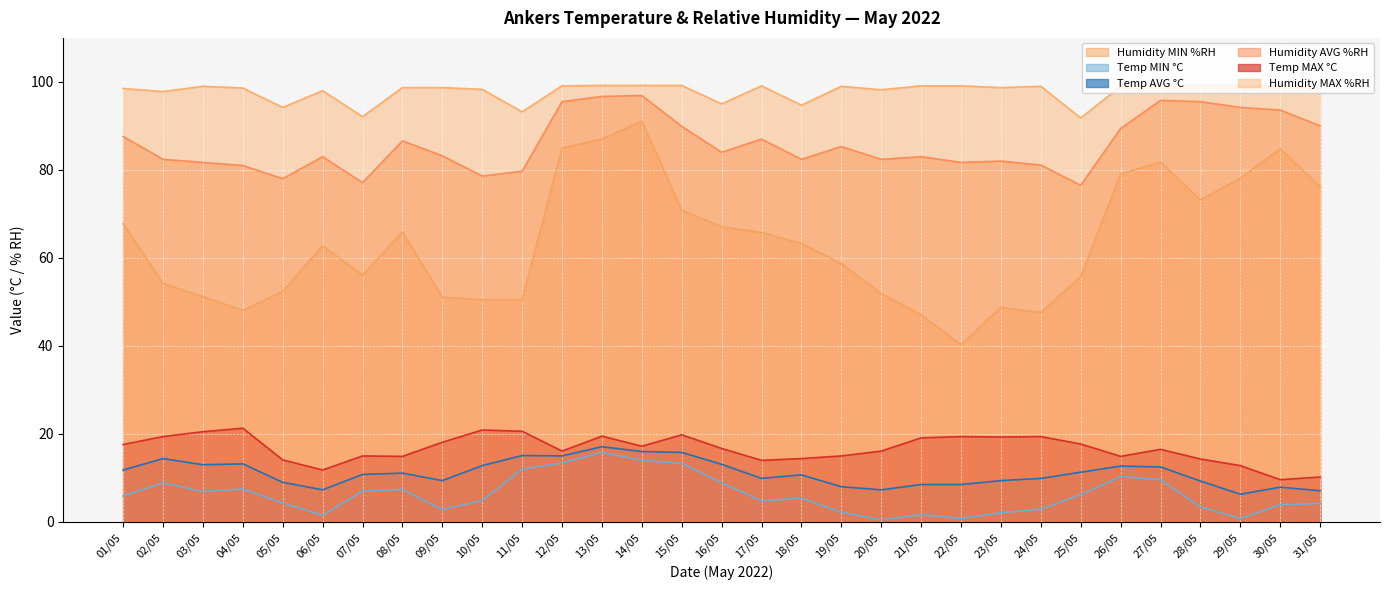

Reading right to left, transcribe all the data shown in this chart.

Humidity MIN %RH: 76.2	84.8	78.1	73.2	81.8	79.1	55.8	47.6	48.8	40.3	47.1	51.9	58.7	63.3	65.8	67.1	70.8	91.1	87.0	85.0	50.5	50.5	51.1	65.9	56.1	62.8	52.4	48.1	51.2	54.2	67.8
Temp MIN °C: 4.2	3.9	0.8	3.4	9.6	10.3	6.2	2.9	2.1	0.8	1.6	0.5	2.2	5.4	4.8	8.9	13.3	14.0	15.8	13.4	12.0	4.9	2.8	7.4	7.0	1.5	4.3	7.5	6.9	8.9	5.9
Temp AVG °C: 7.1	7.9	6.3	9.3	12.5	12.7	11.3	9.9	9.4	8.5	8.5	7.3	8.0	10.7	9.9	13.1	15.8	16.0	17.1	15.0	15.1	12.8	9.4	11.1	10.8	7.3	9.0	13.2	13.0	14.4	11.8
Humidity AVG %RH: 90.0	93.6	94.2	95.5	95.8	89.4	76.5	81.1	82.0	81.7	83.0	82.4	85.3	82.4	87.0	84.0	89.9	96.9	96.7	95.5	79.7	78.6	83.2	86.6	77.1	83.0	78.0	81.0	81.7	82.4	87.6
Temp MAX °C: 10.2	9.6	12.8	14.3	16.5	14.9	17.7	19.4	19.3	19.4	19.1	16.1	15.0	14.4	14.0	16.7	19.8	17.2	19.5	16.1	20.6	20.9	18.1	14.9	15.0	11.8	14.1	21.3	20.5	19.4	17.6
Humidity MAX %RH: 98.5	99.1	99.2	99.2	99.2	99.0	91.8	99.0	98.7	99.1	99.1	98.2	99.0	94.7	99.1	95.0	99.2	99.2	99.2	99.1	93.2	98.3	98.7	98.7	92.1	98.0	94.2	98.6	99.0	97.8	98.5